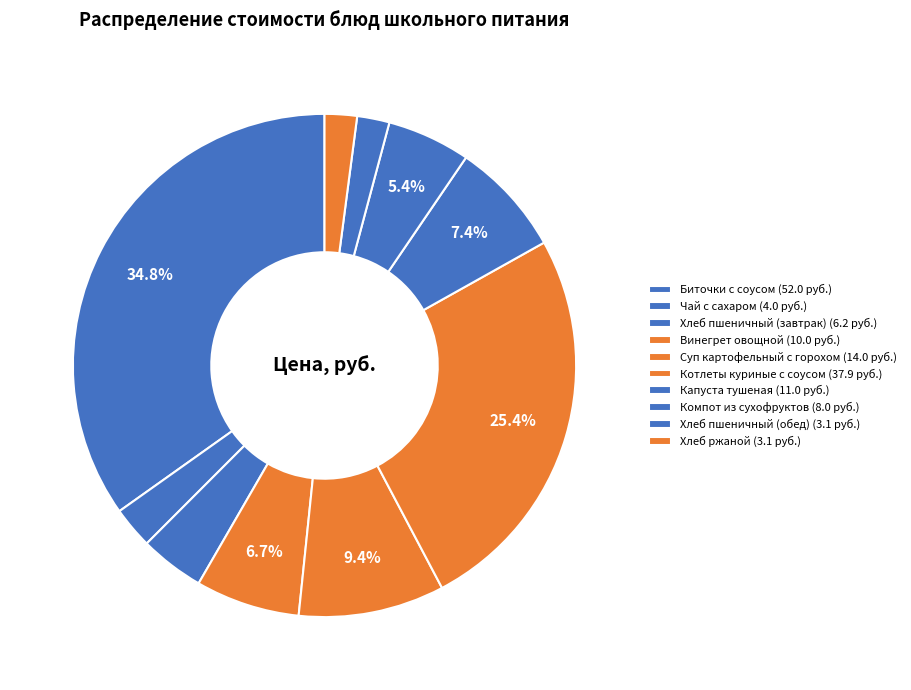

To the nearest percent, what is the difference between the Компот из сухофруктов and Винегрет овощной slice percentages?

1%